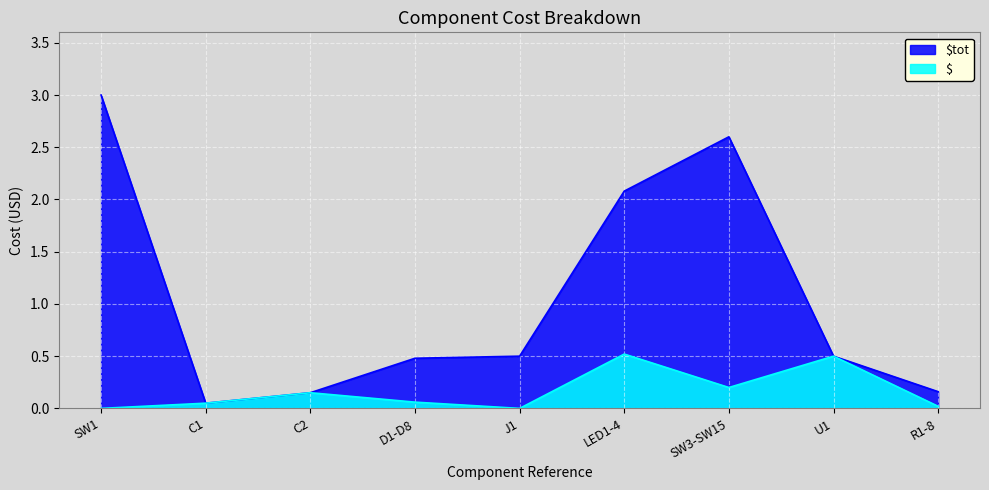

Reading left to right, extract all data points from this chart.

$tot: 3.0	0.1	0.1	0.5	0.5	2.1	2.6	0.5	0.2
$: 0.0	0.1	0.1	0.1	0.0	0.5	0.2	0.5	0.0